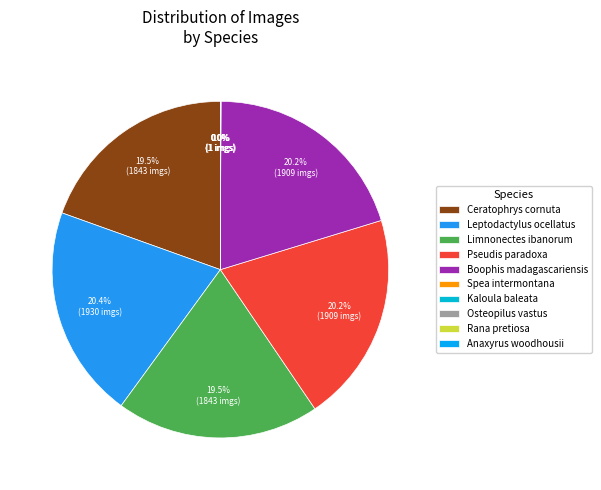

The Leptodactylus ocellatus slice represents 28% of the pie. True or false?

False